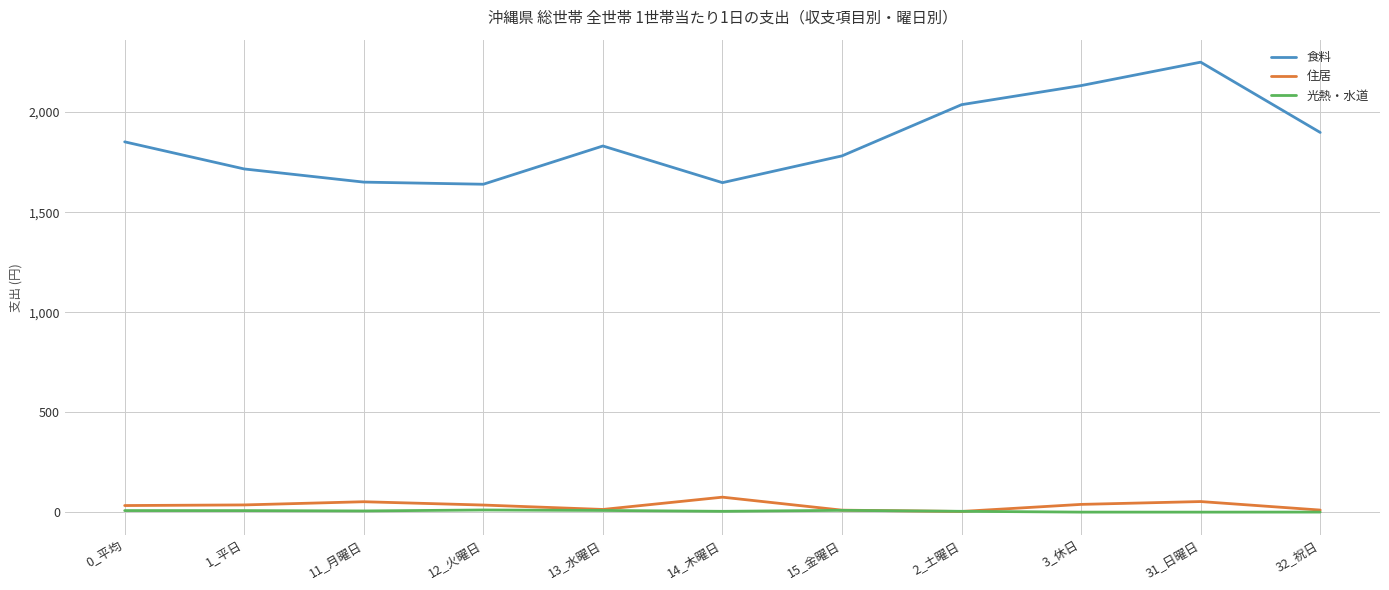

Read the 光熱・水道 value at 31_日曜日.

1.8